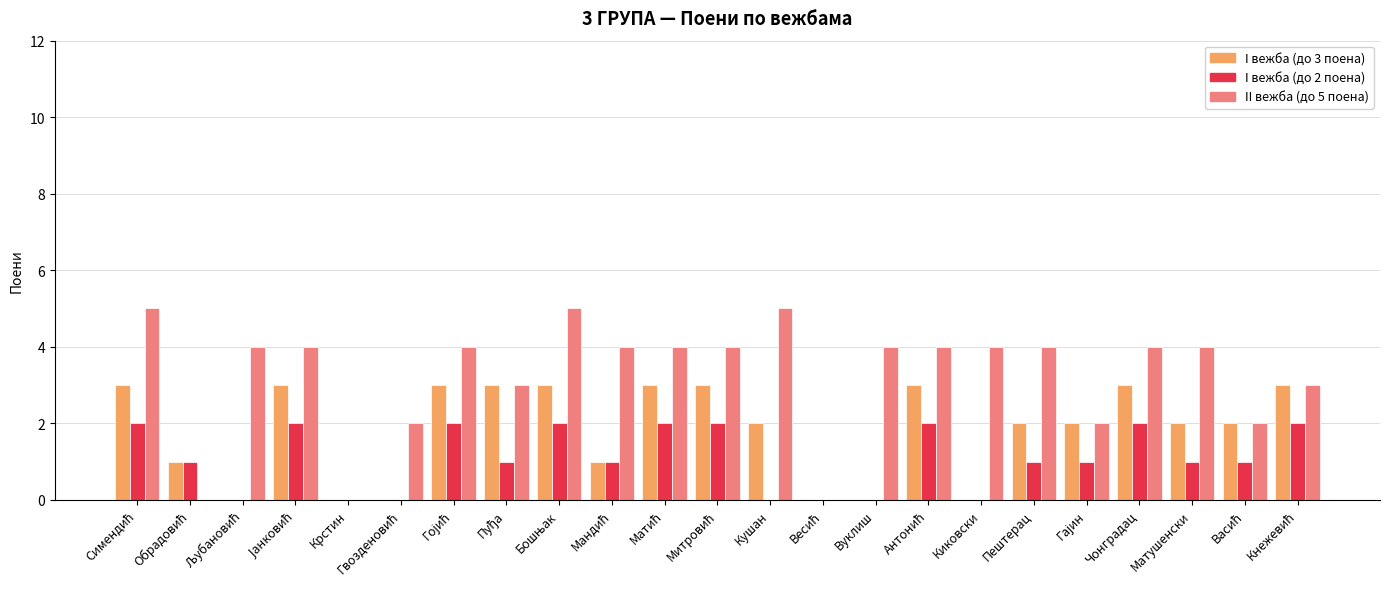

The I вежба (до 3 поена) series shows 0 at Киковски. True or false?

True